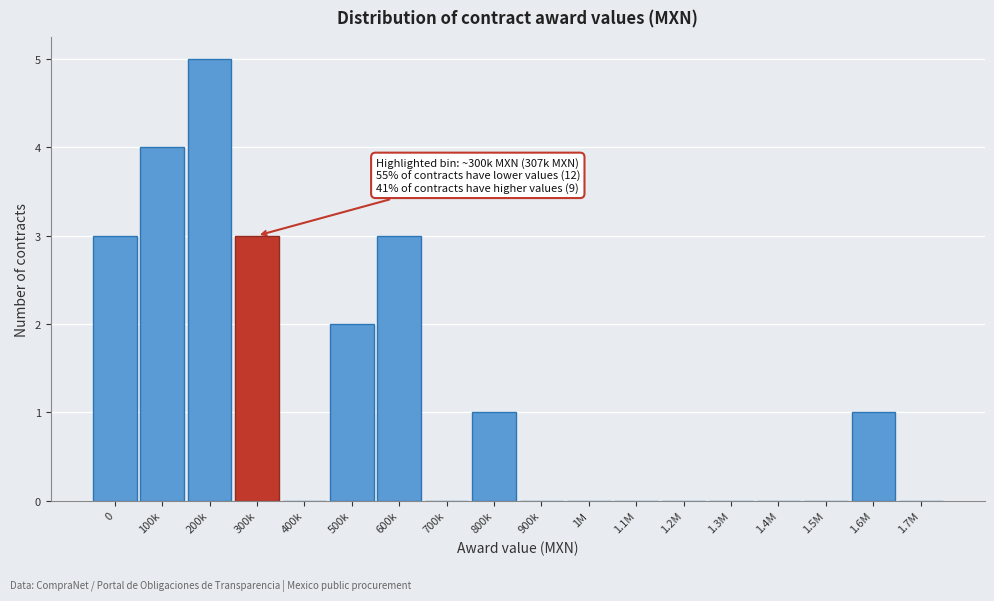

Reading left to right, extract all data points from this chart.

0=3	100k=4	200k=5	300k=3	400k=0	500k=2	600k=3	700k=0	800k=1	900k=0	1M=0	1.1M=0	1.2M=0	1.3M=0	1.4M=0	1.5M=0	1.6M=1	1.7M=0